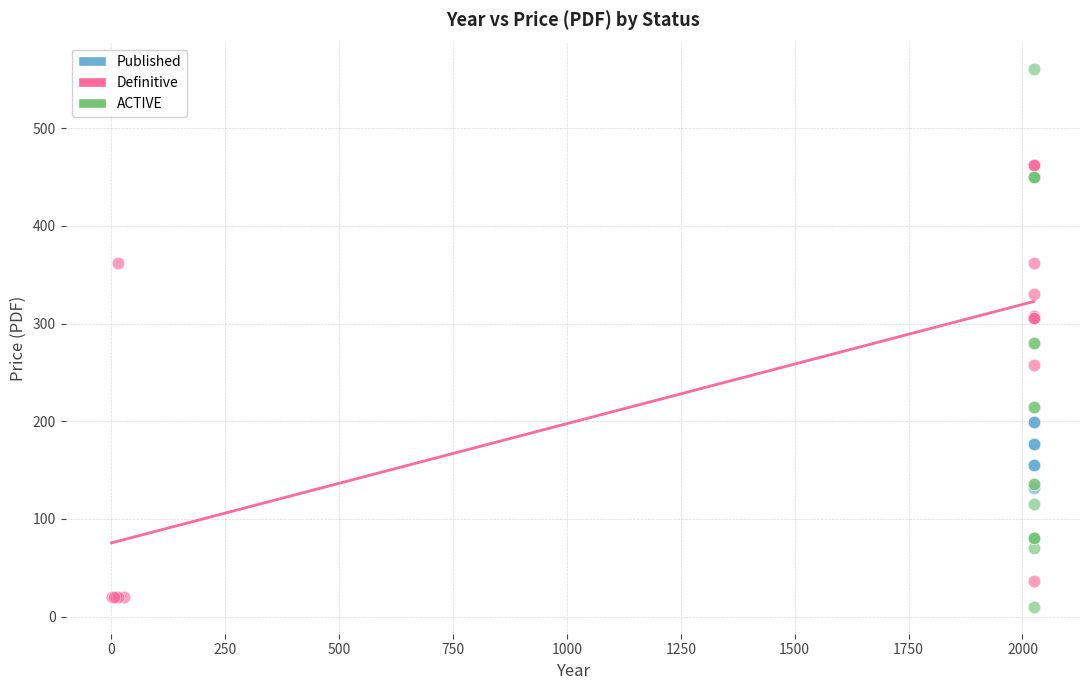

Which series has the widest spread of Y values?

ACTIVE